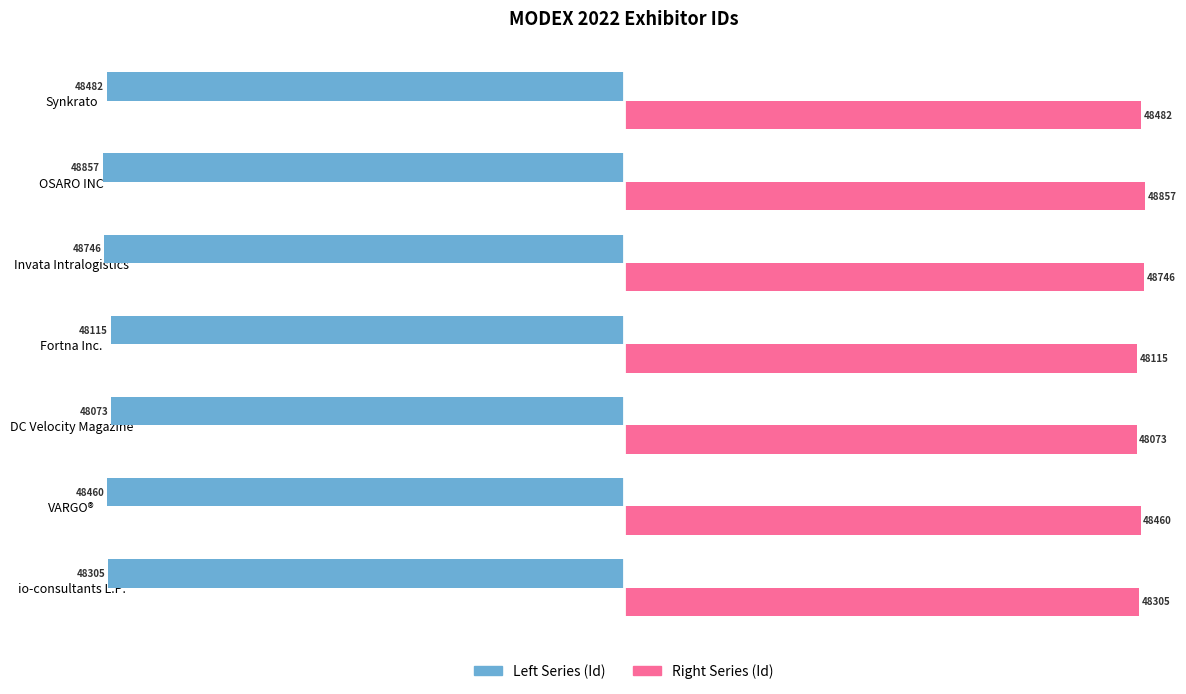

What are all the series names shown in the legend?

Left Series (Id), Right Series (Id)